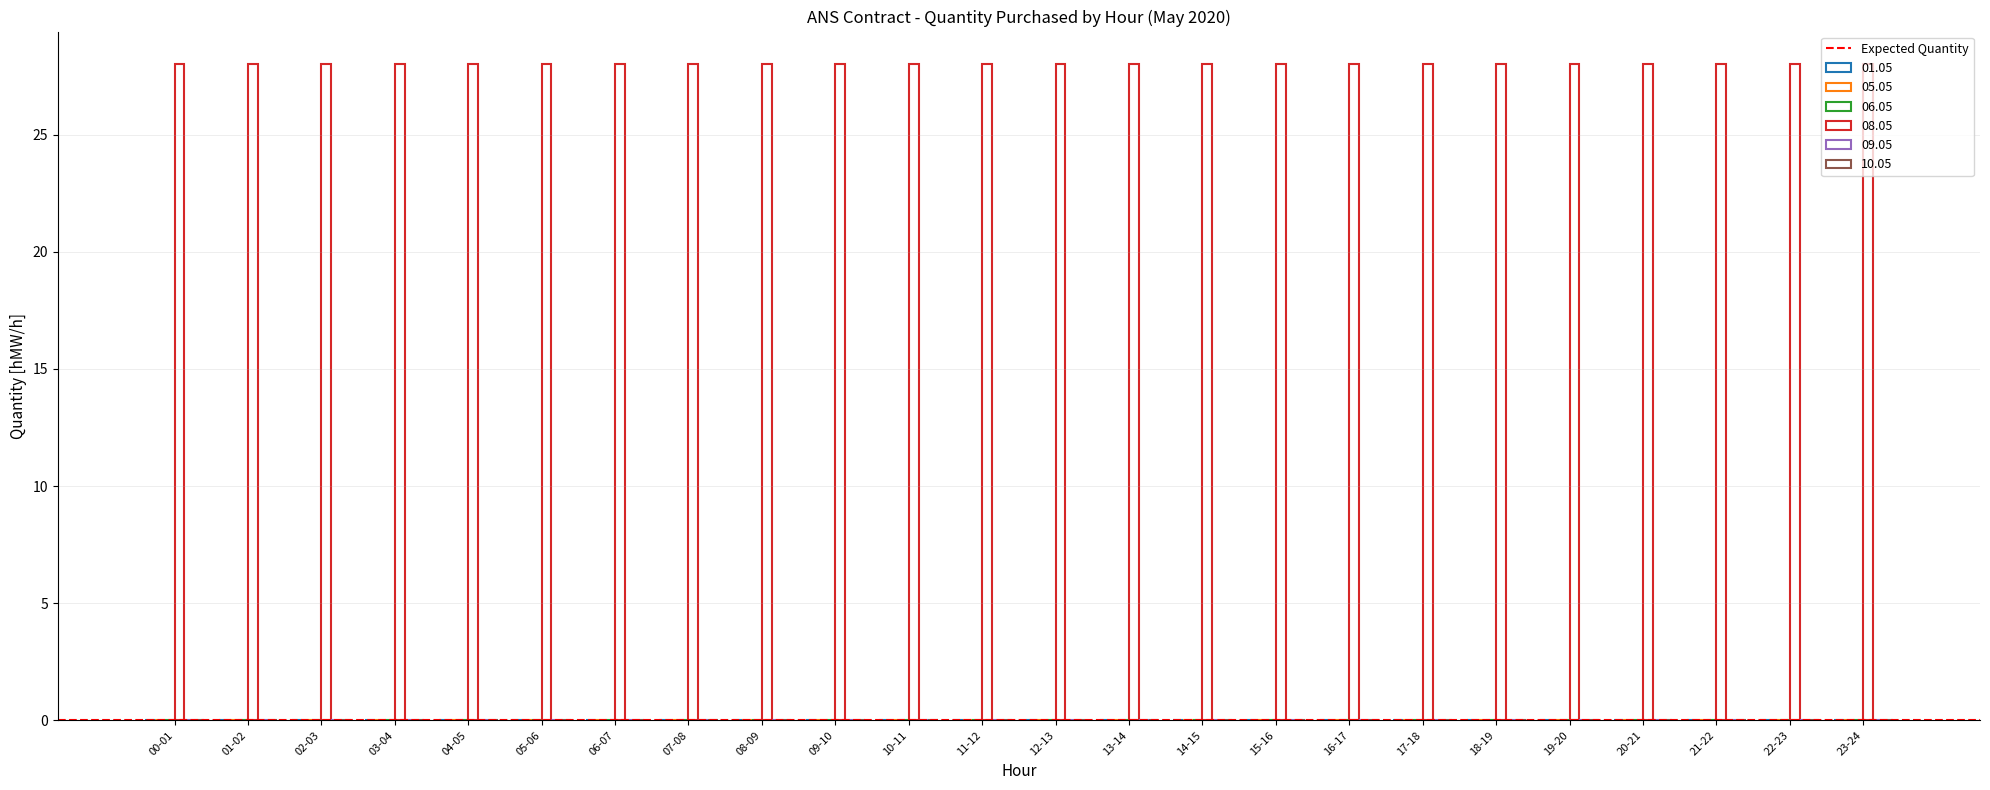

At which category is the sum across all series the highest?

00-01